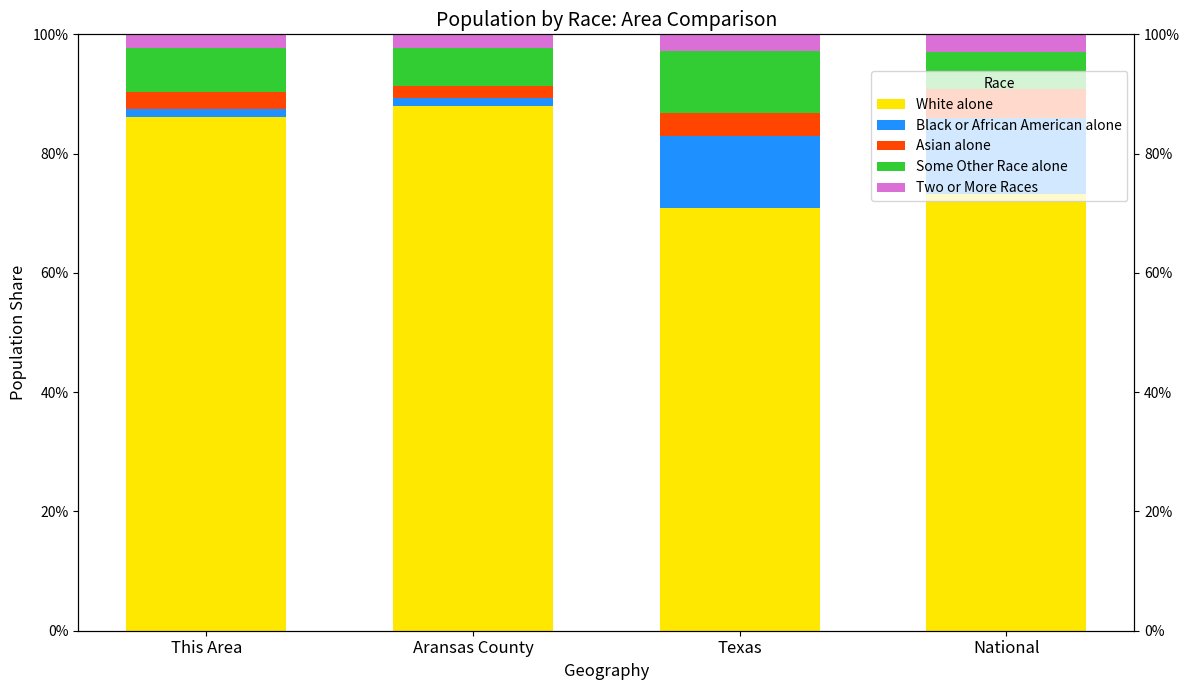

The White alone series shows 88.0 at Aransas County. True or false?

True